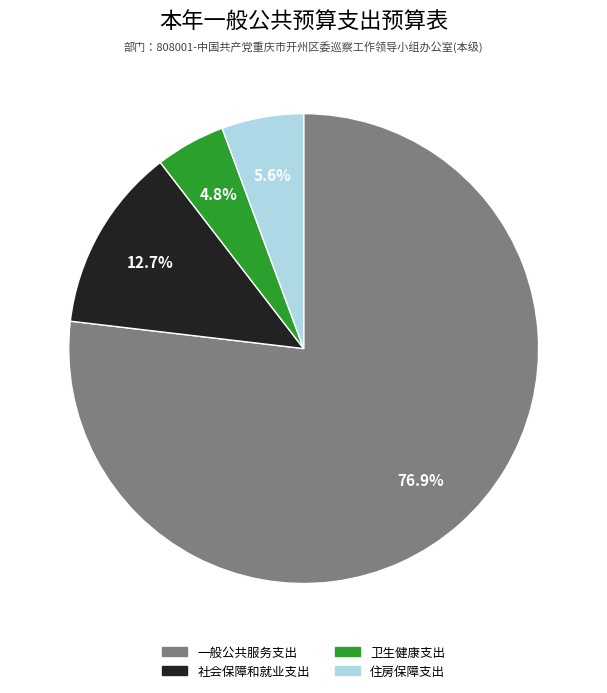

Between 一般公共服务支出 and 卫生健康支出, which is larger?

一般公共服务支出